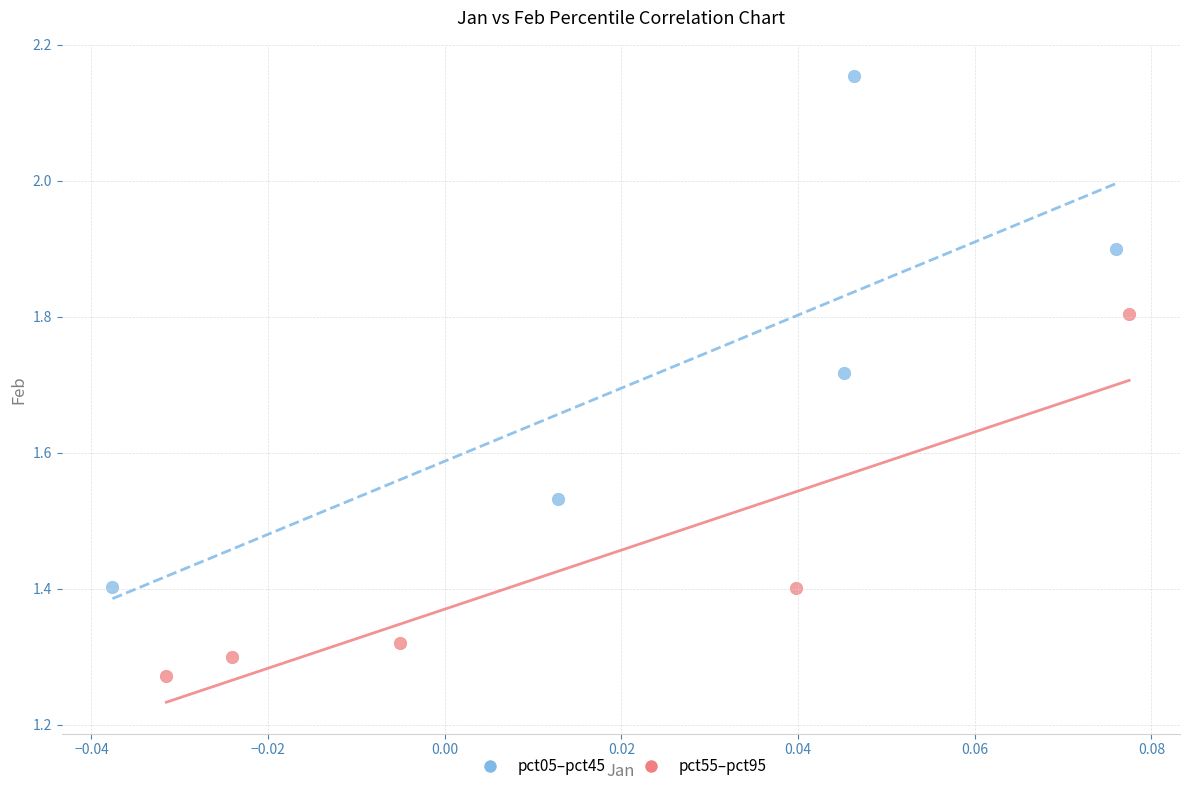

Which series has the largest Y range (max minus min)?

pct05–pct45